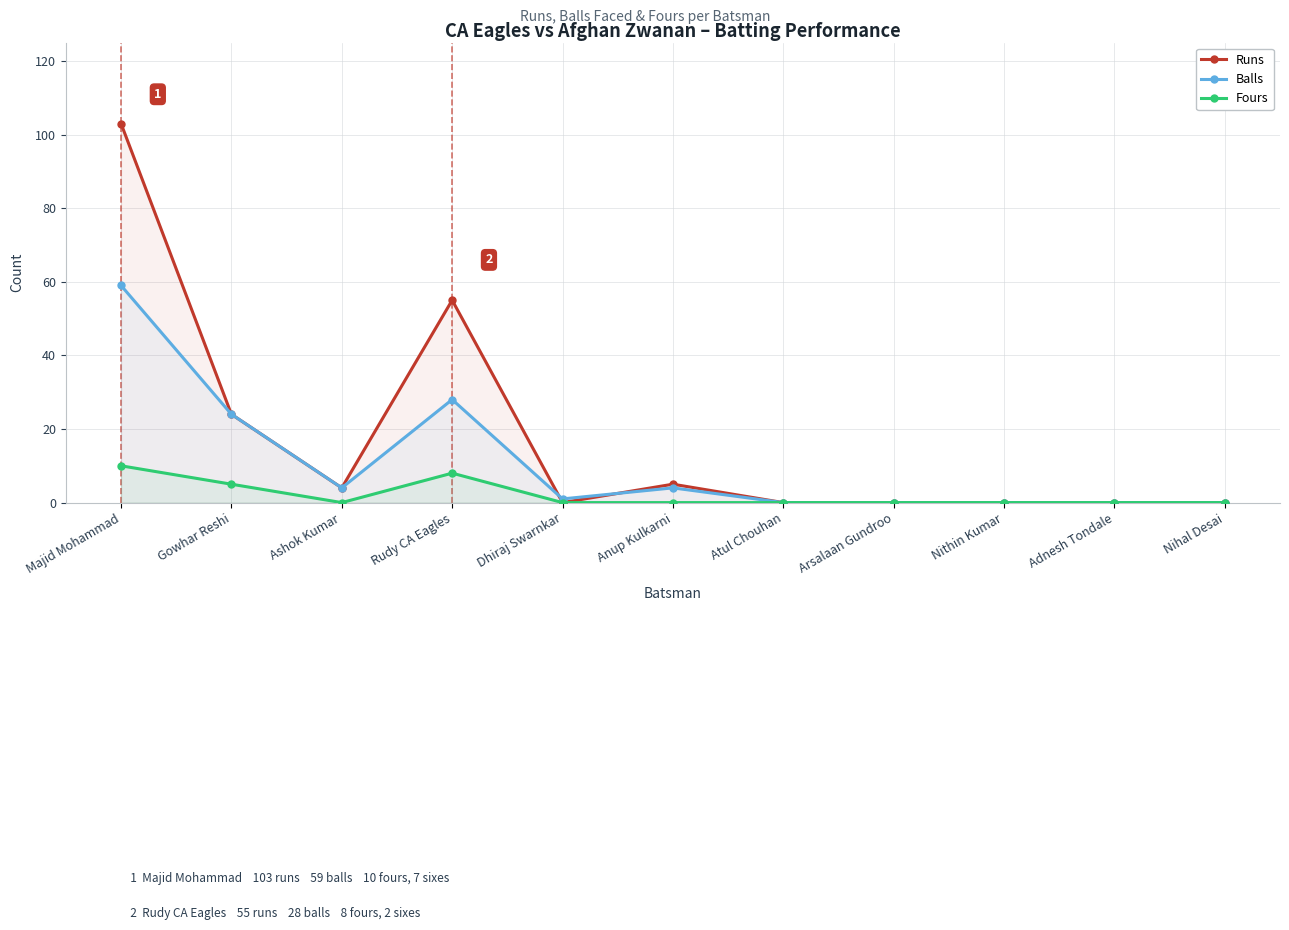

At which label does Balls first exceed 1?

Majid Mohammad